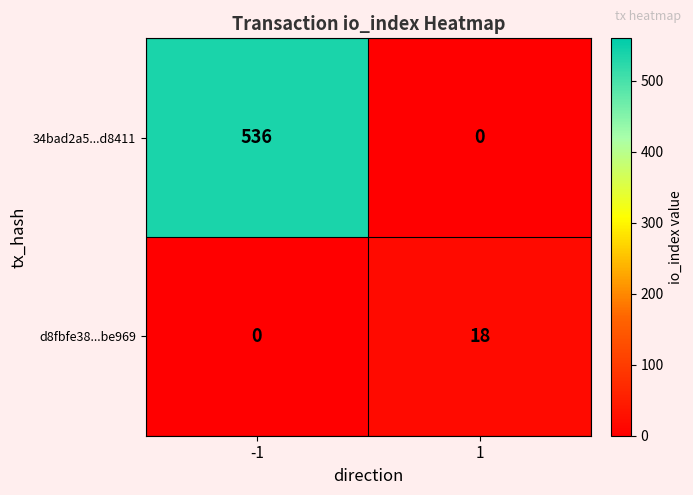

What is the difference between the d8fbfe38...be969 values at 1 and -1?

18